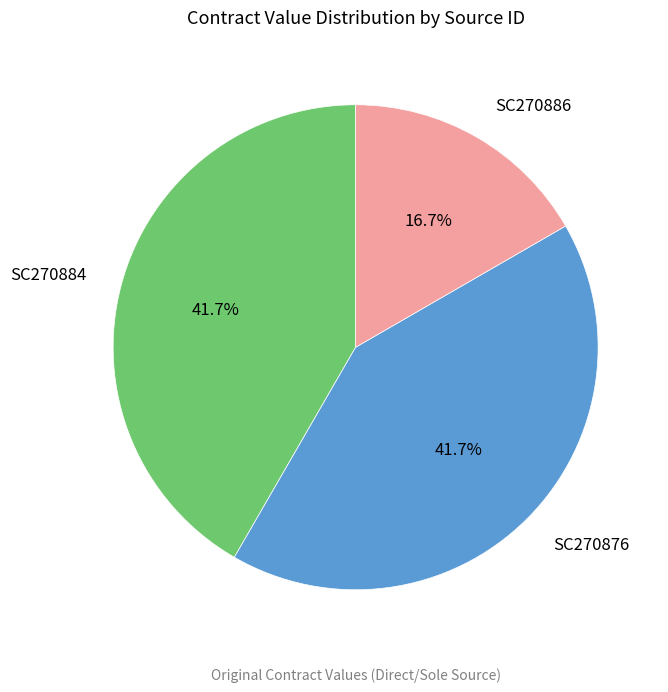

To the nearest percent, what portion does SC270886 represent?

17%